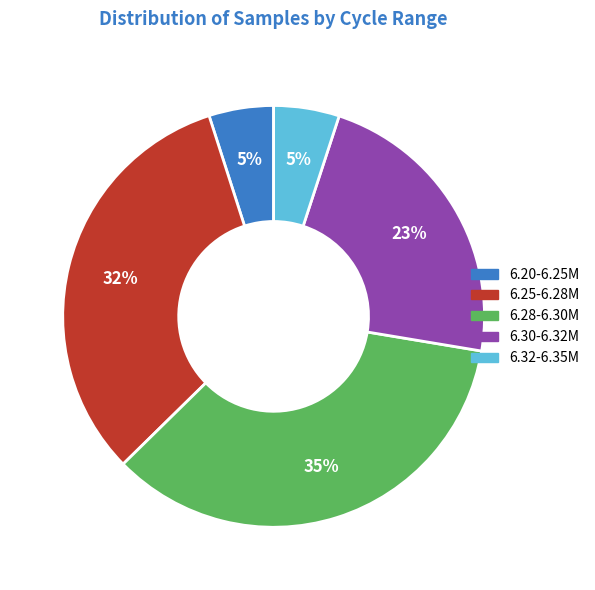

Count the number of slices in the pie.

5